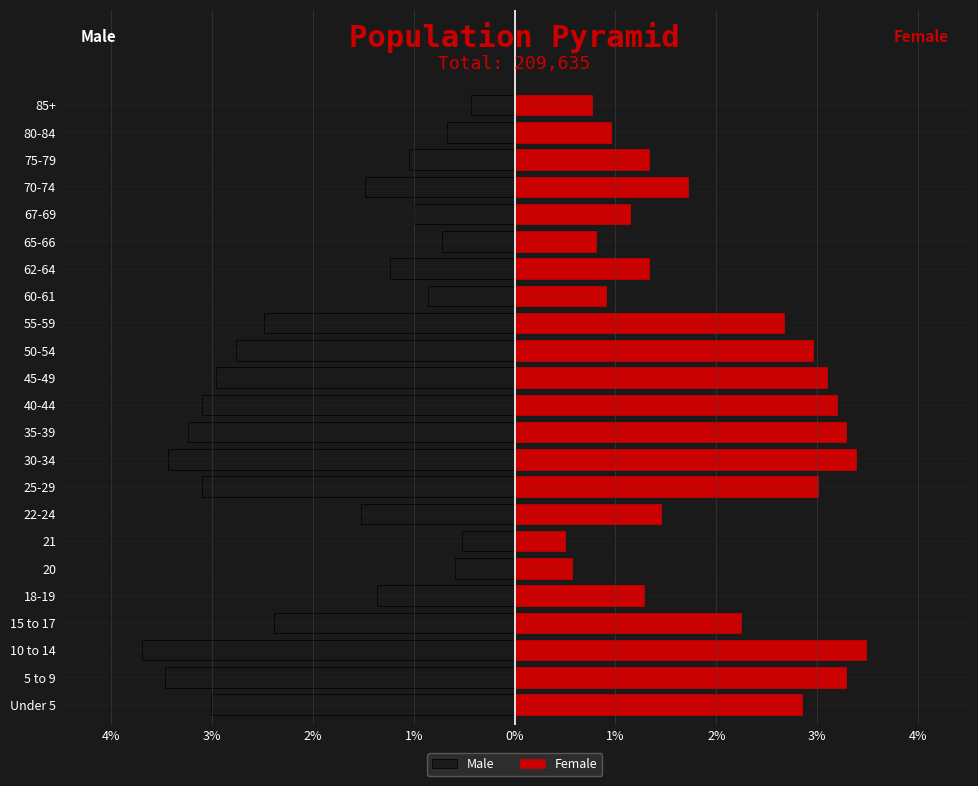

What is the difference between the second highest and second lowest values in the Female series?

2.8